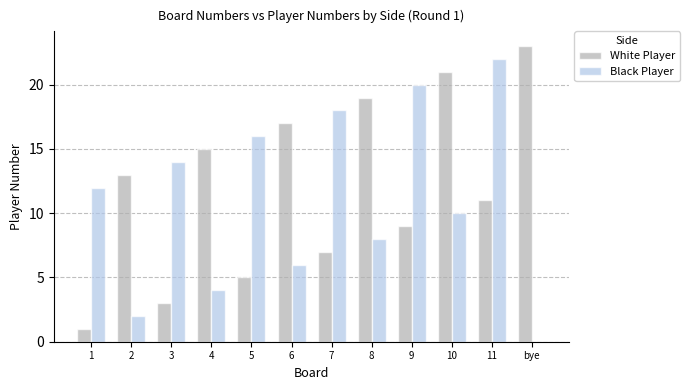

What is the sum of all Black Player values?

132